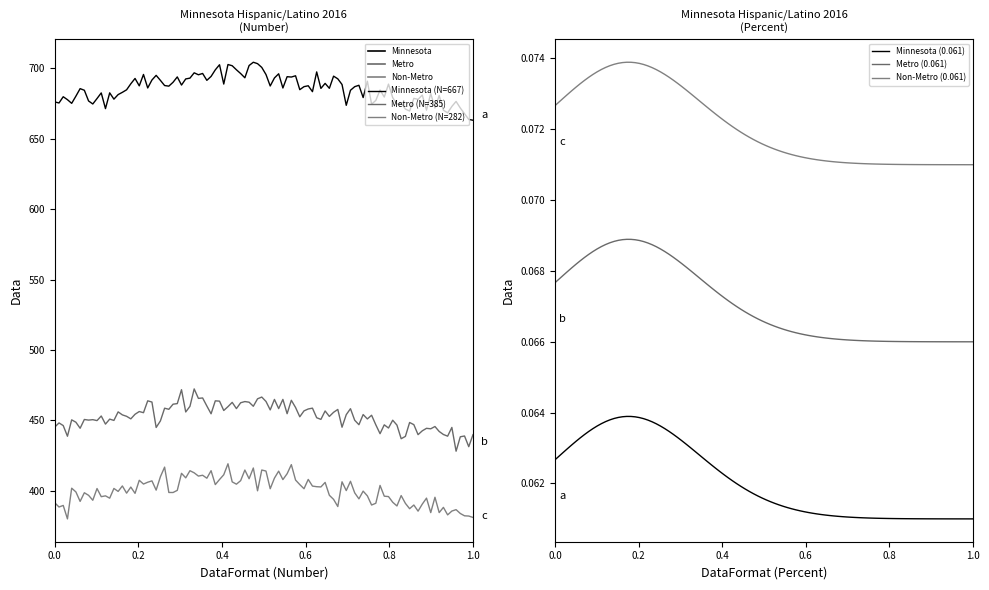

Rank the series by their average value, from lowest to highest.

Non-Metro, Metro, Minnesota